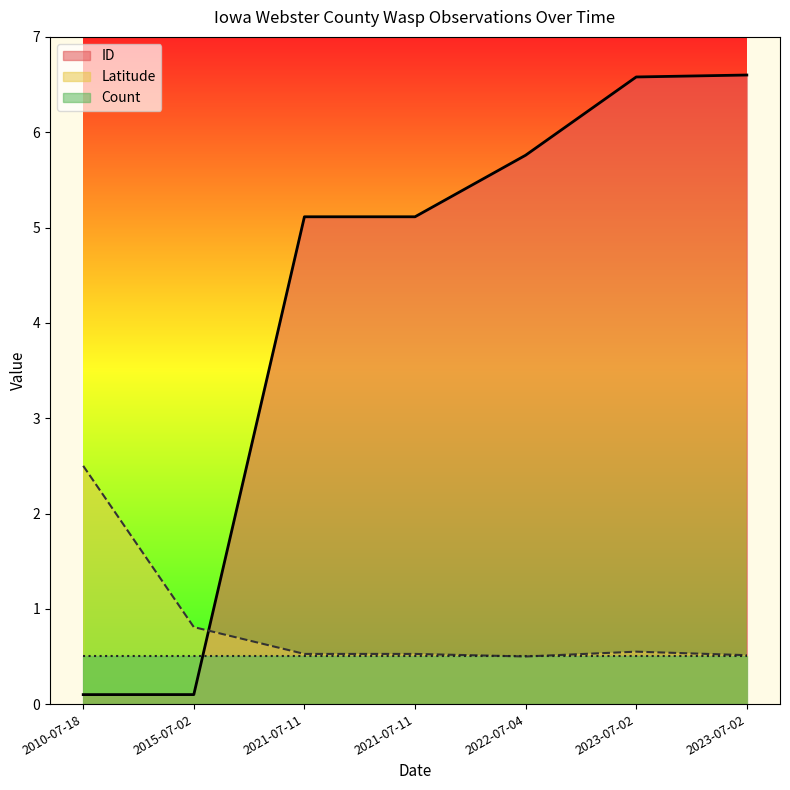

Between 2010-07-18 and 2022-07-04, which series saw the biggest shift?

ID